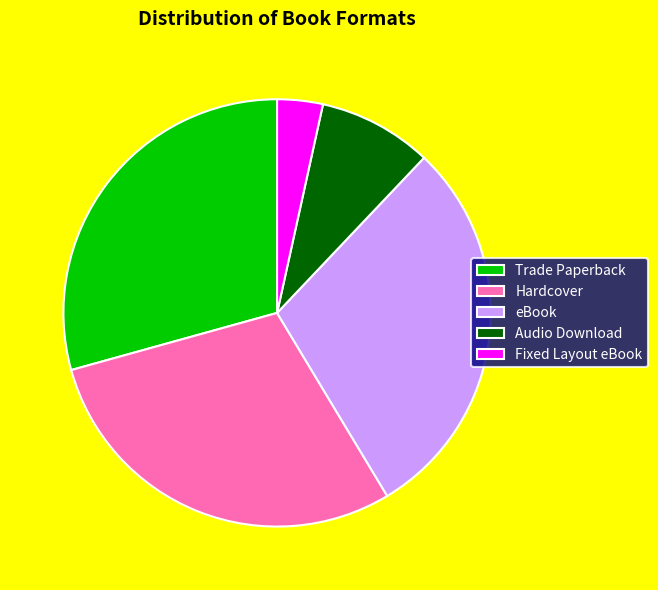

Do Fixed Layout eBook and Audio Download together represent more than half of the pie?

No